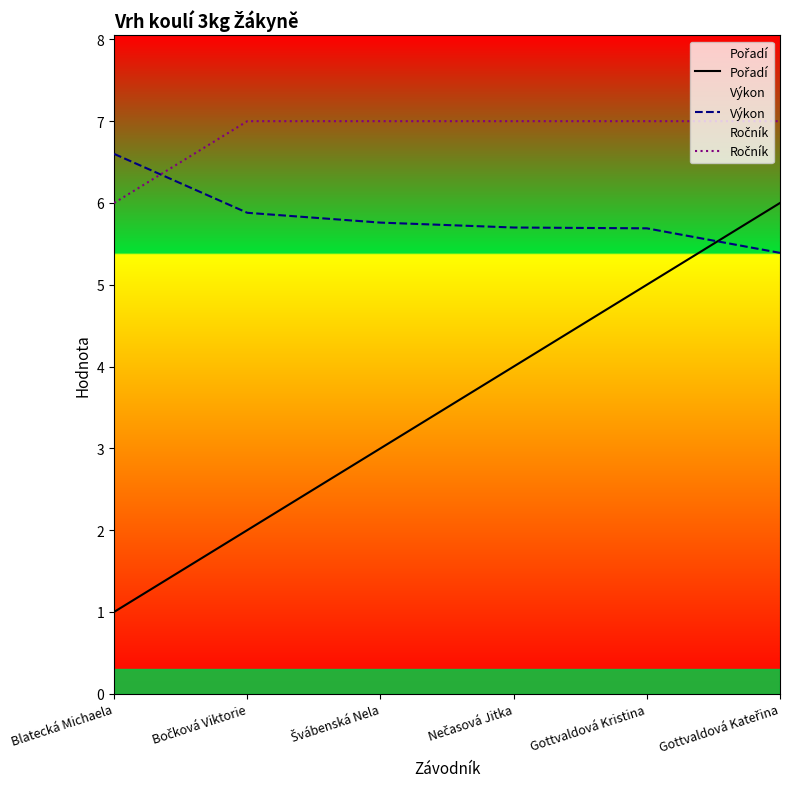

List the labels in order of Výkon value, smallest first.

Gottvaldová Kateřina, Gottvaldová Kristina, Nečasová Jitka, Švábenská Nela, Bočková Viktorie, Blatecká Michaela